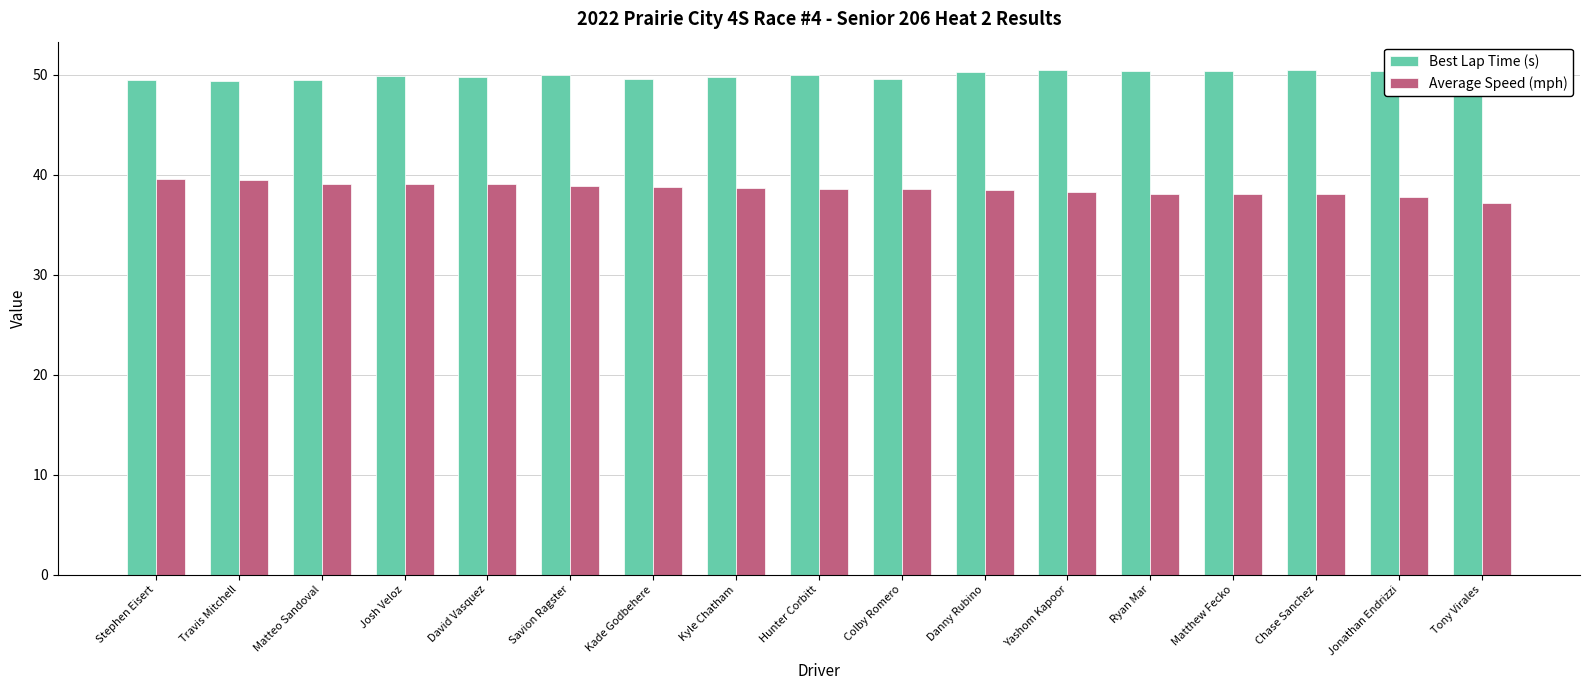

What is the total value across all series at Colby Romero?

88.2